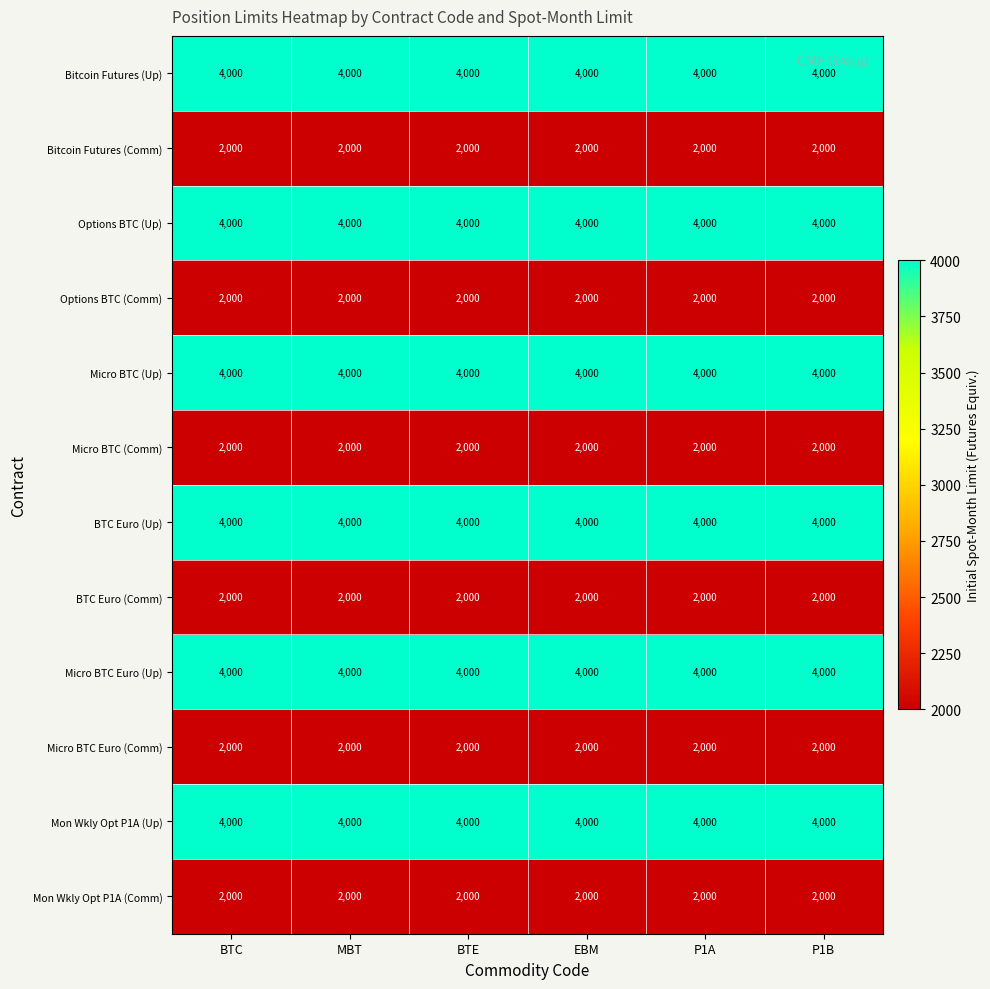

What is the average value of the Mon Wkly Opt P1A (Up) series?

4000